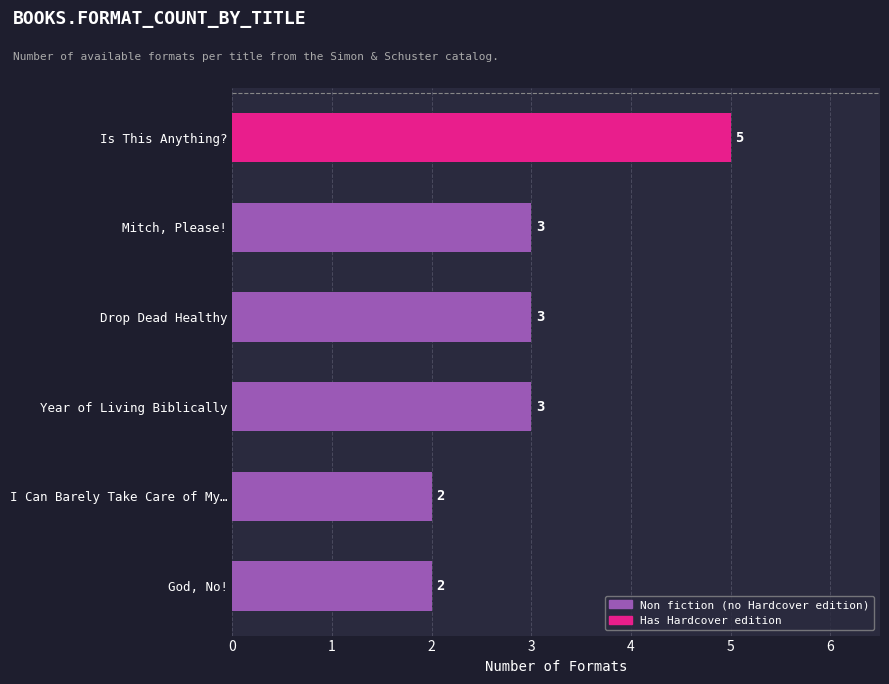

Which has a higher value, Is This Anything? or Year of Living Biblically?

Is This Anything?